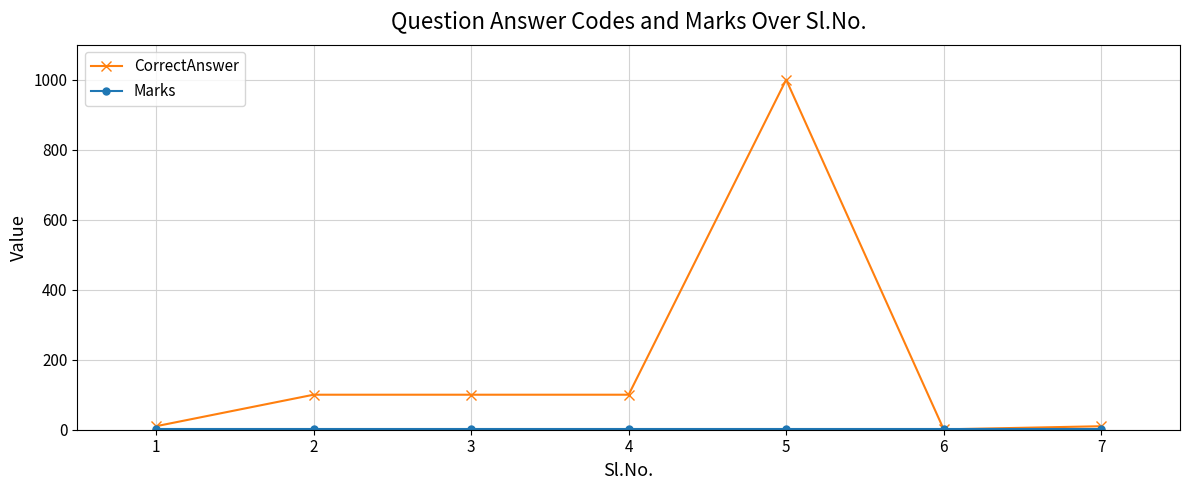

Which series changed the most between 4 and 5?

CorrectAnswer